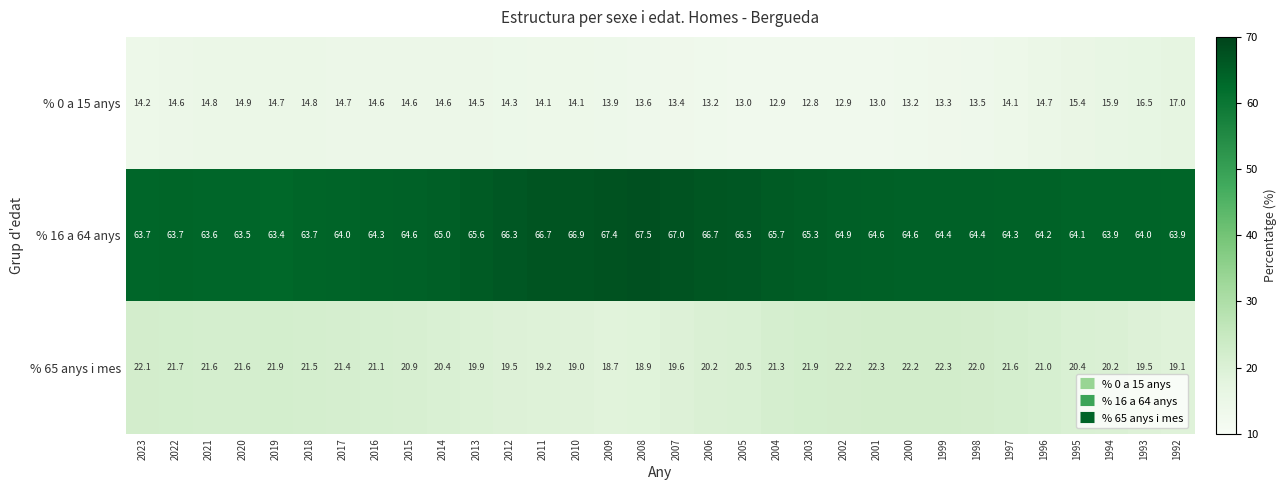

What is the difference between the maximum and minimum values in the % 65 anys i mes series?

3.6